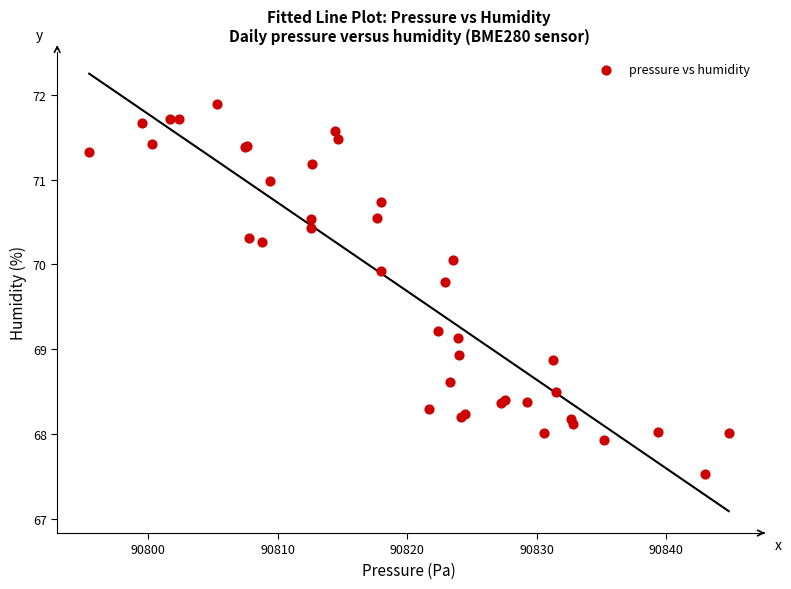

What Y value in the scatter plot is closest to 69?

68.9